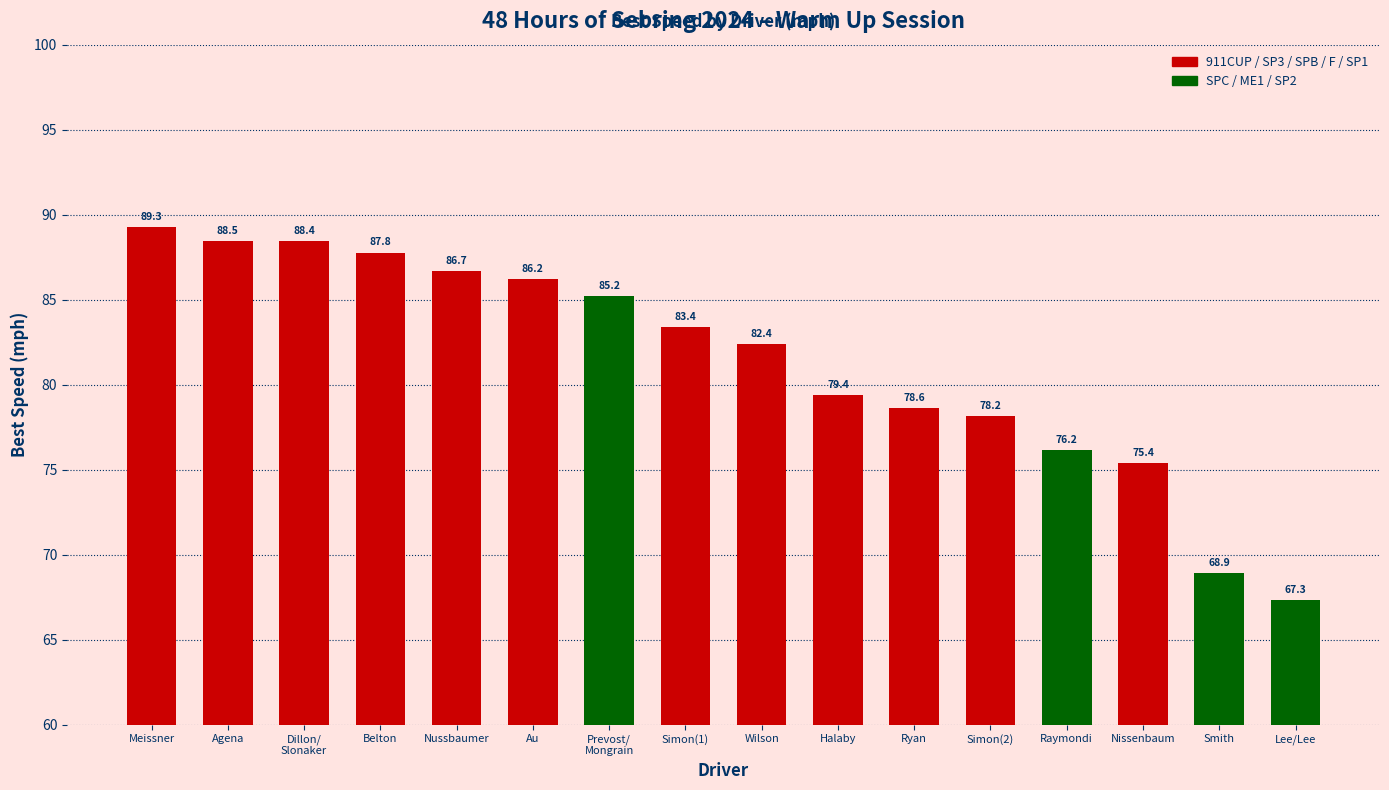

Between Ryan and Smith, which is larger?

Ryan